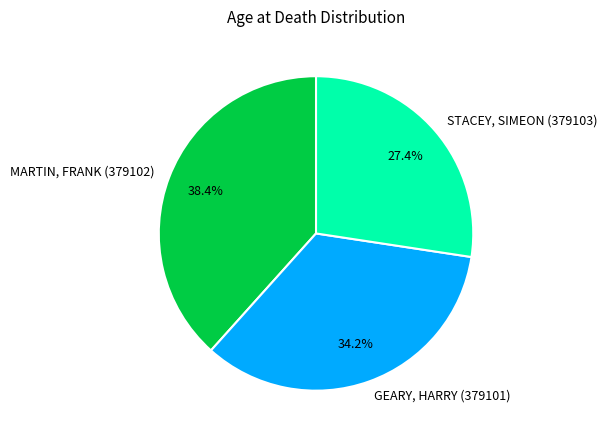

What portion of the pie excludes STACEY, SIMEON (379103)?

72.6%